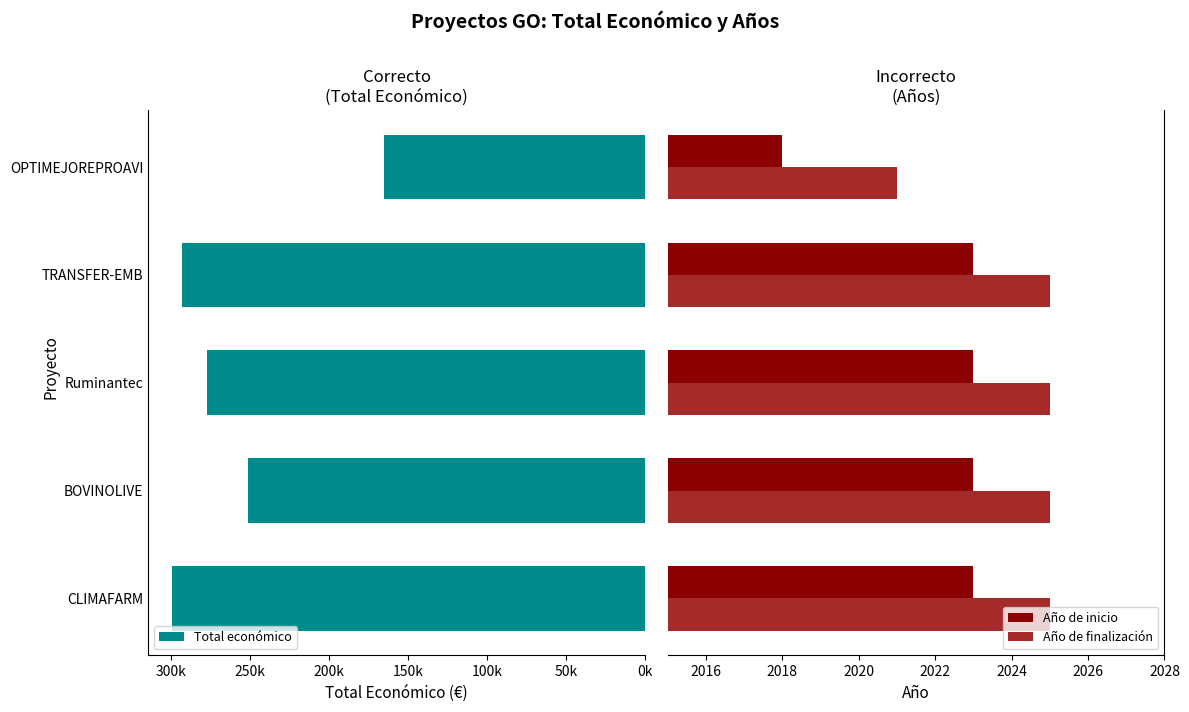

What is the greatest value displayed?

299276